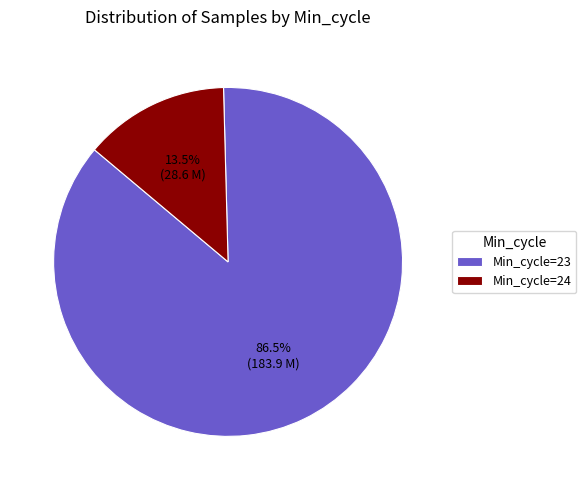

Does any single category account for the majority?

Yes